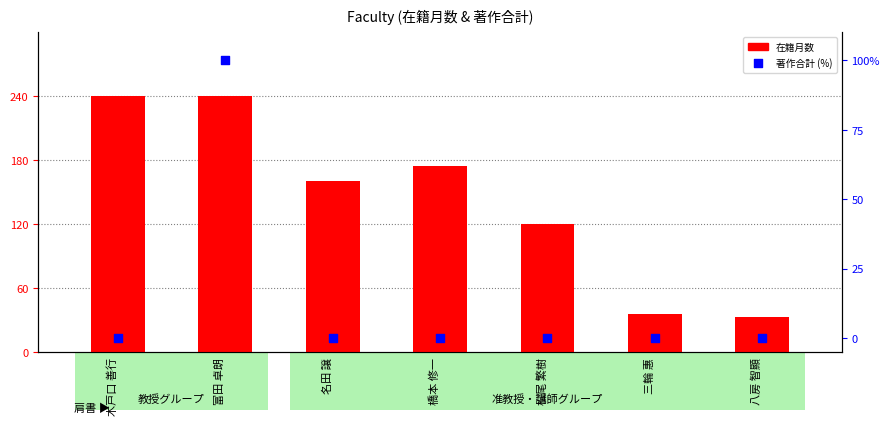

Which series reaches the minimum Y coordinate?

著作合計(%)